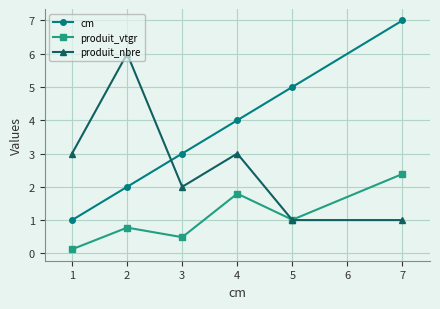

True or false: cm has more than 2 interior local peaks.

False